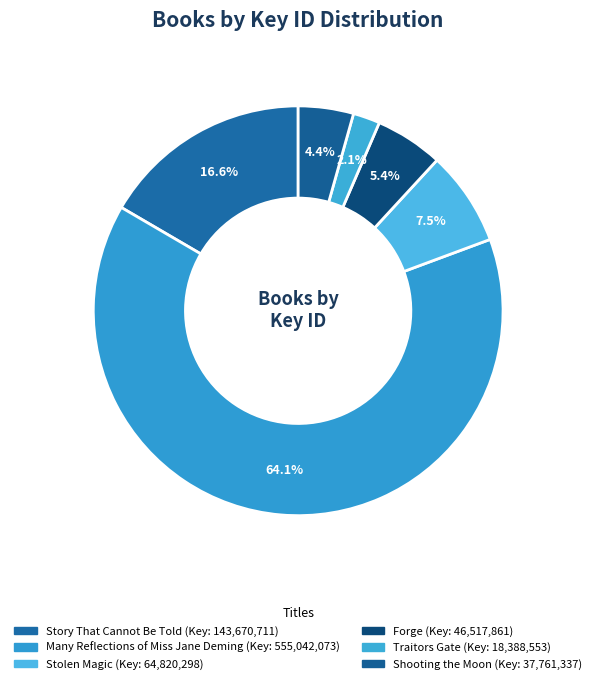

Which category has the biggest portion of the pie?

Many Reflections of Miss Jane Deming